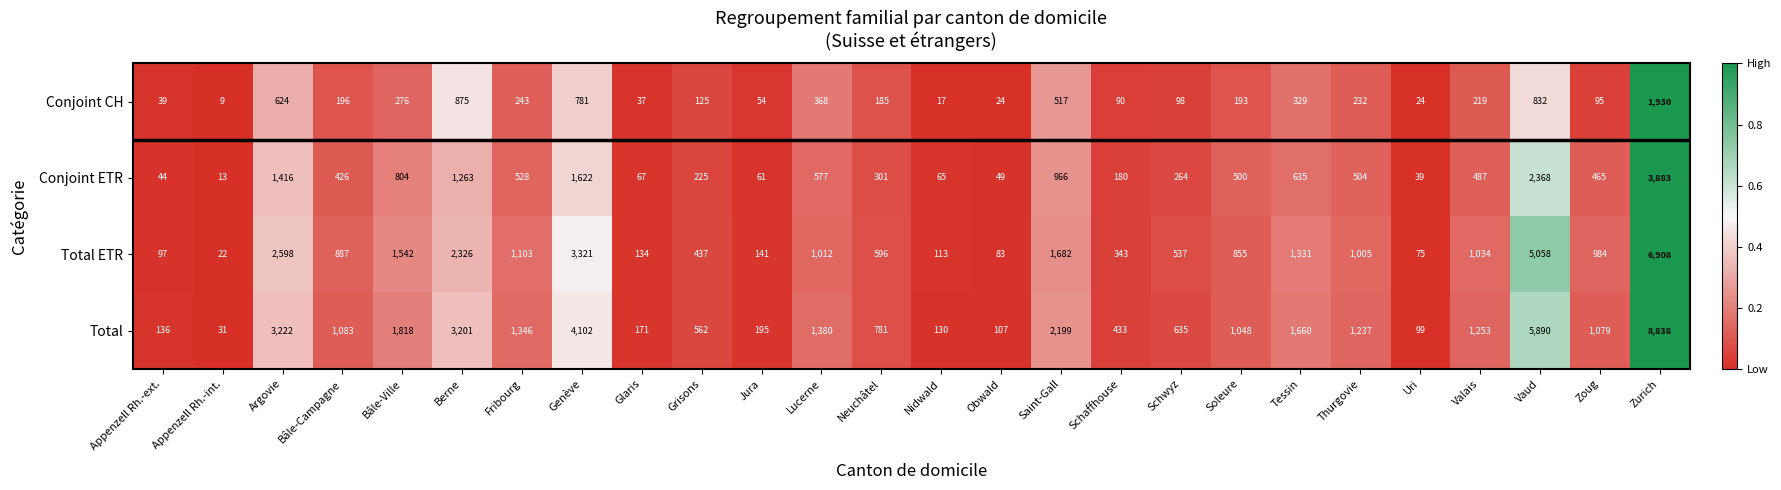

What is the lowest value of the Total series?

31